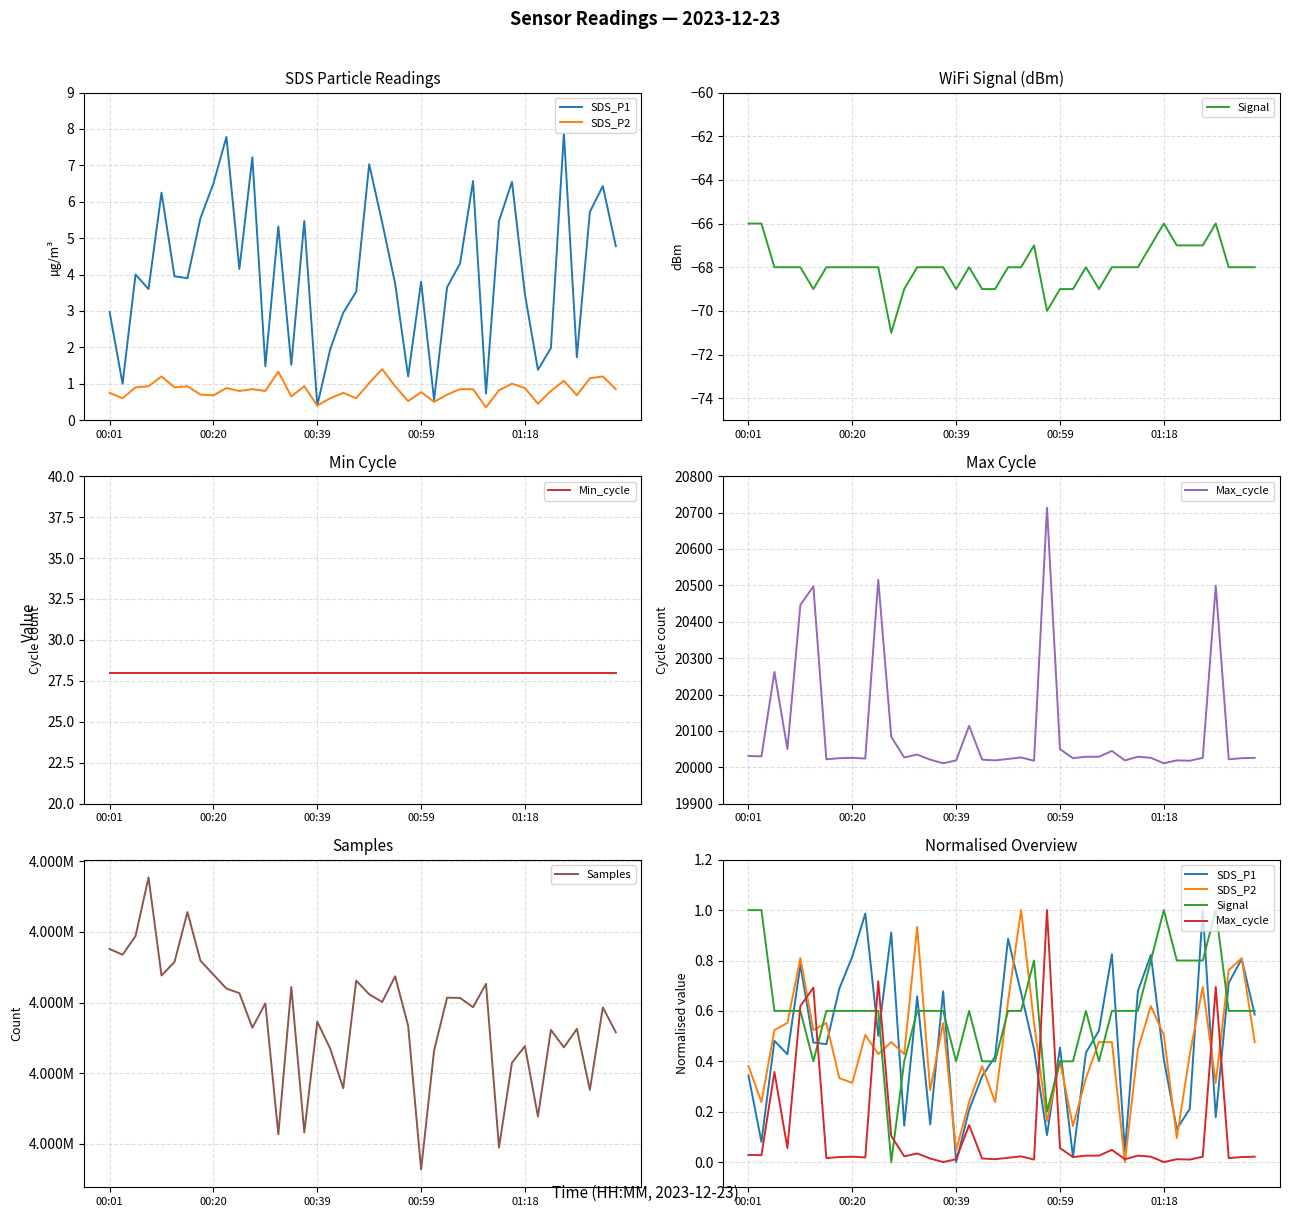

What value does the Signal series have at 15?

0.6